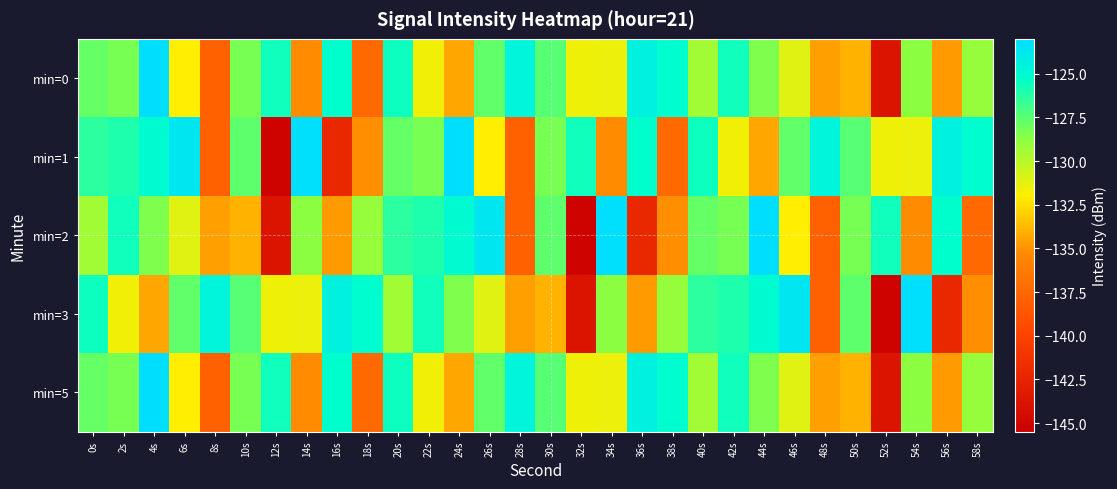

Which series has the largest range (max minus min)?

min=1